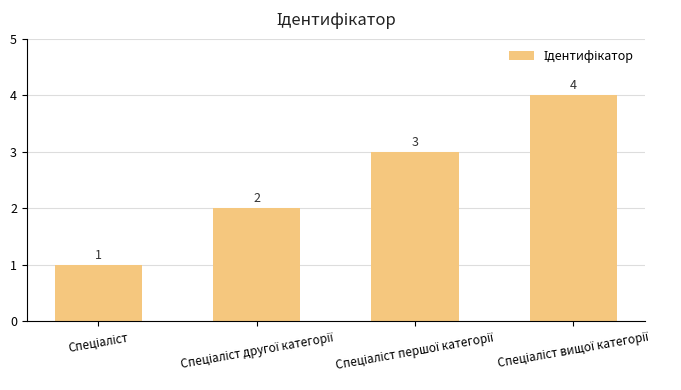

How many values are between 2 and 4?

3